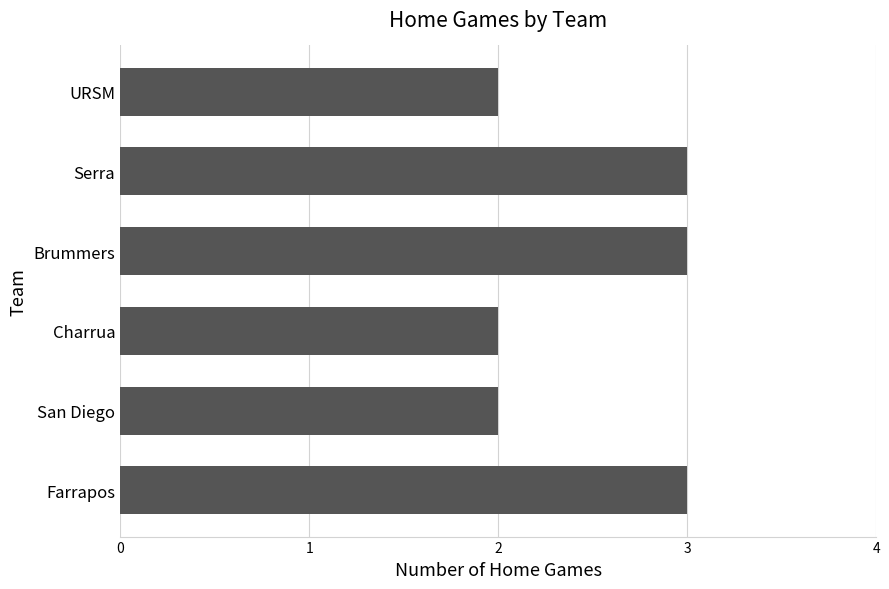

What is the sum of all values?

15